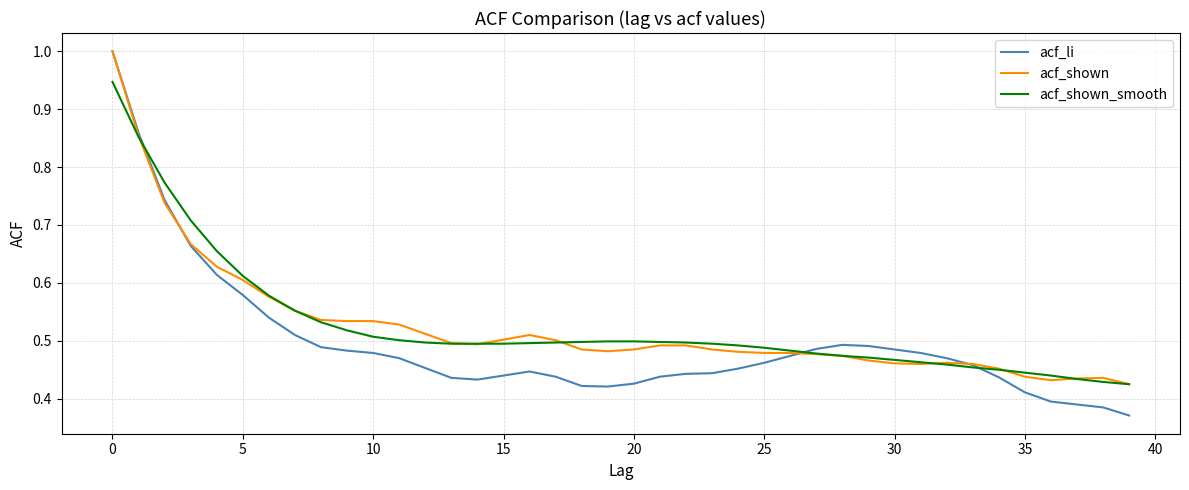

What is the greatest value displayed?

1.0